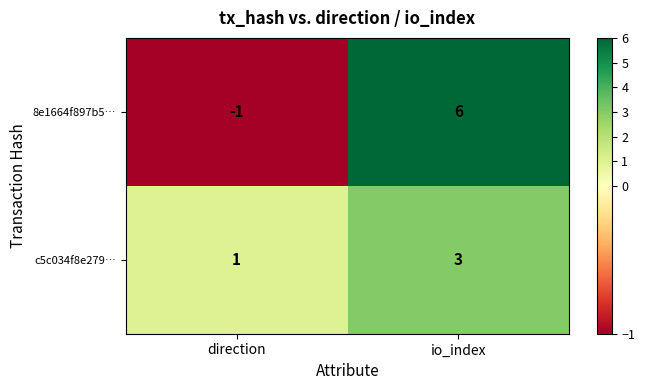

The c5c034f8e279… series shows 1 at direction. True or false?

True